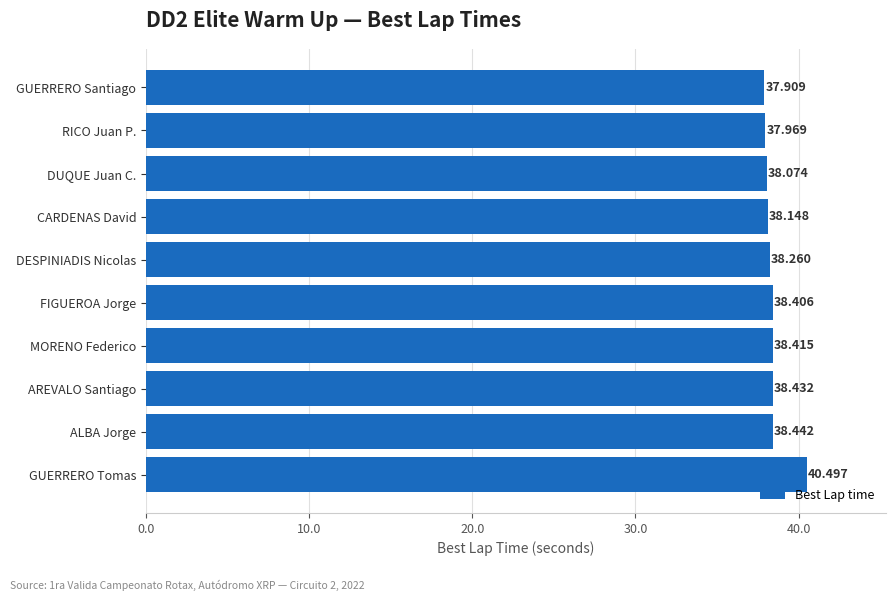

Which label corresponds to the smallest value in the chart?

GUERRERO Santiago